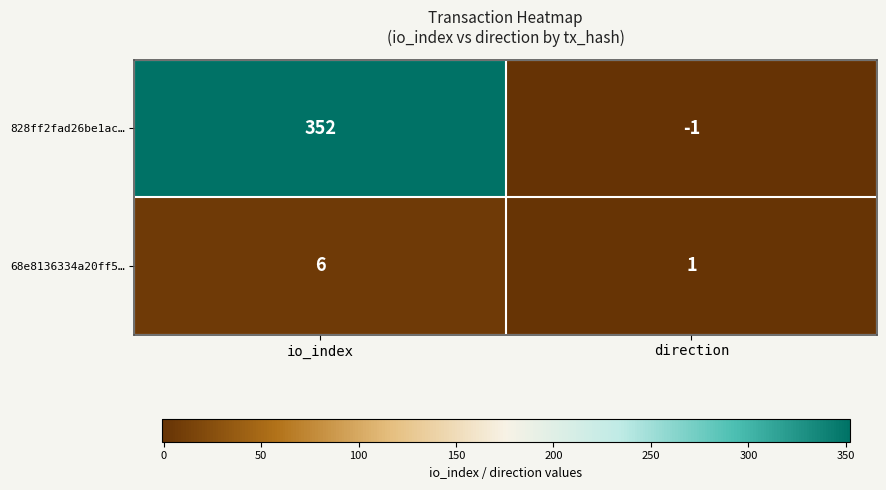

What is the spread (max minus min) of values at io_index?

346